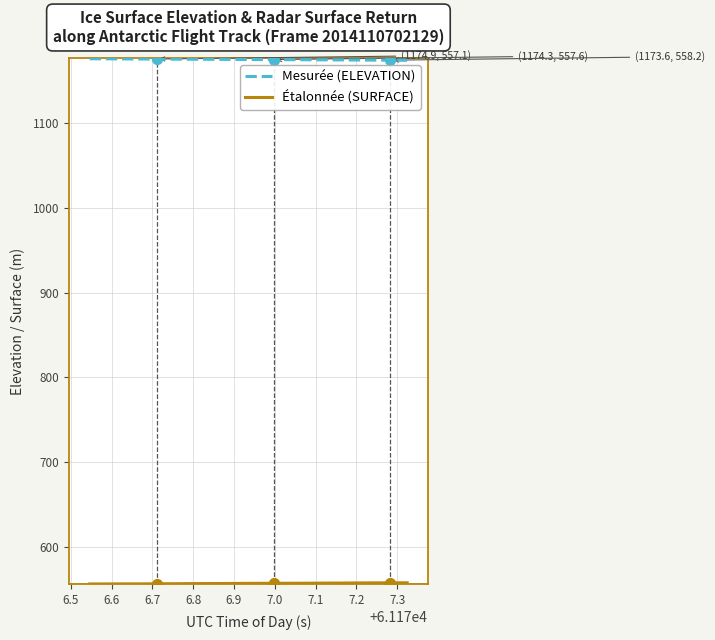

What is the maximum value shown in the chart?

1175.3